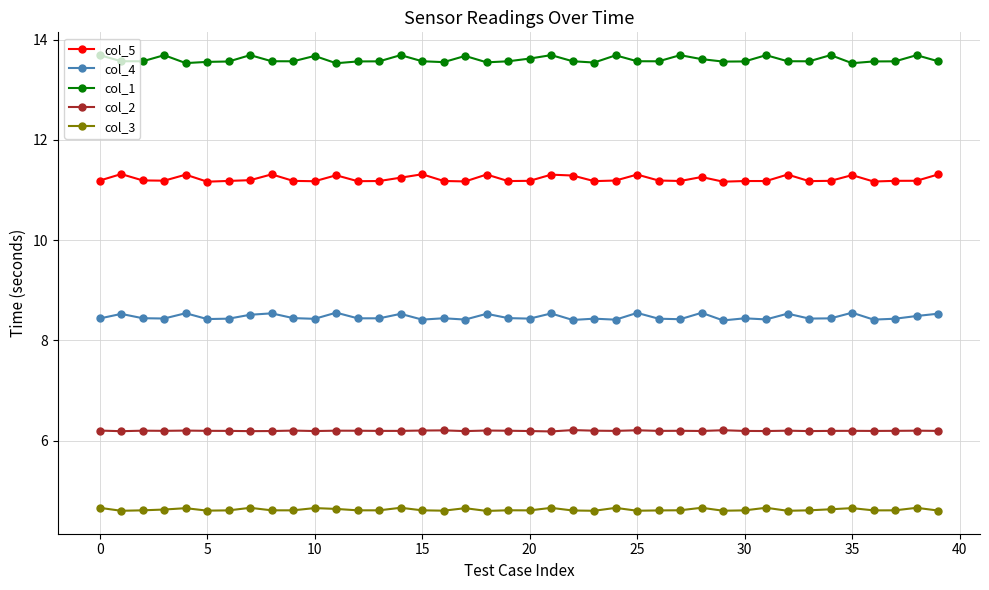

True or false: col_3 has more than 2 points higher than both neighbors.

True